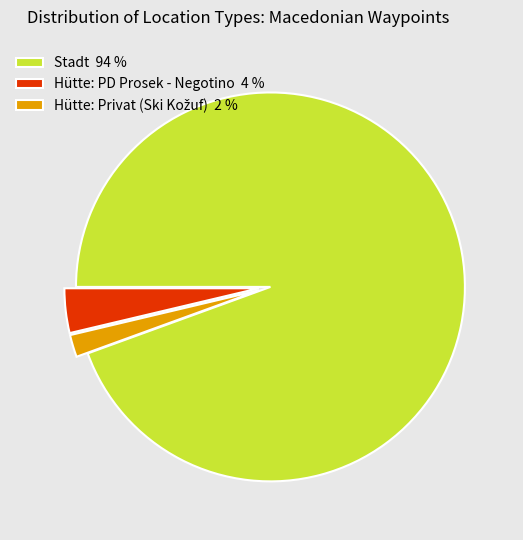

The Stadt 94 % slice represents 94% of the pie. True or false?

True